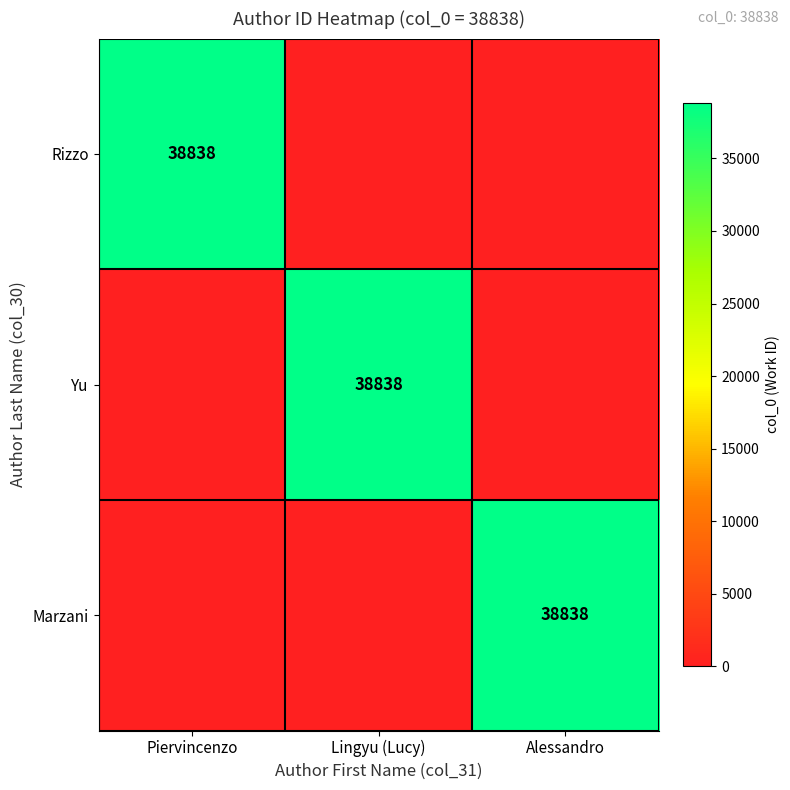

What is the difference between the highest and lowest values at Piervincenzo?

38838